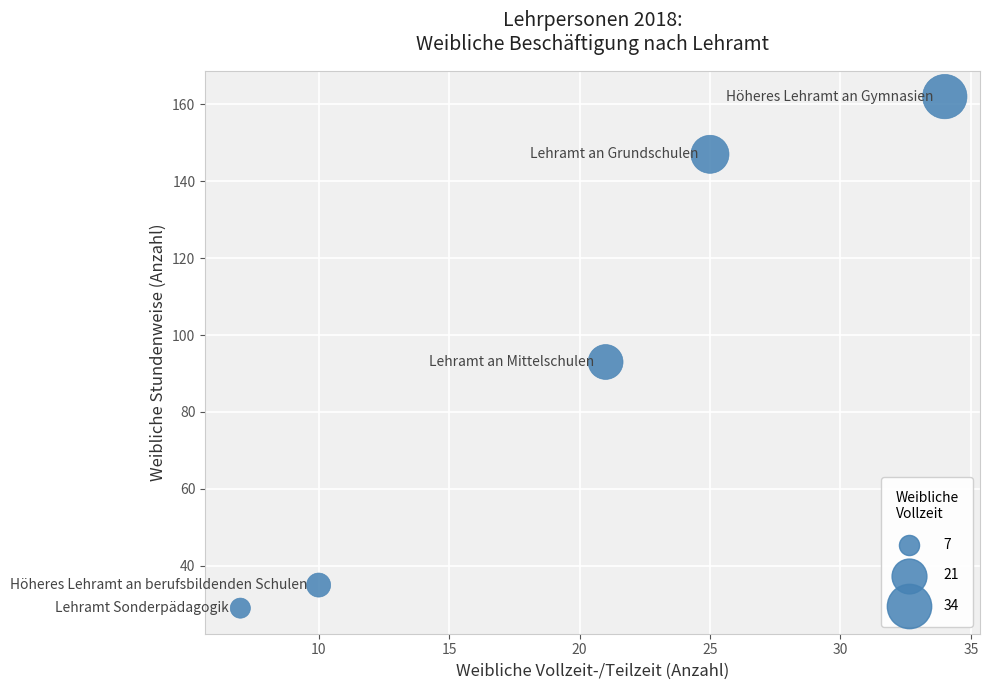

What Y value in the scatter plot is closest to 95?

93